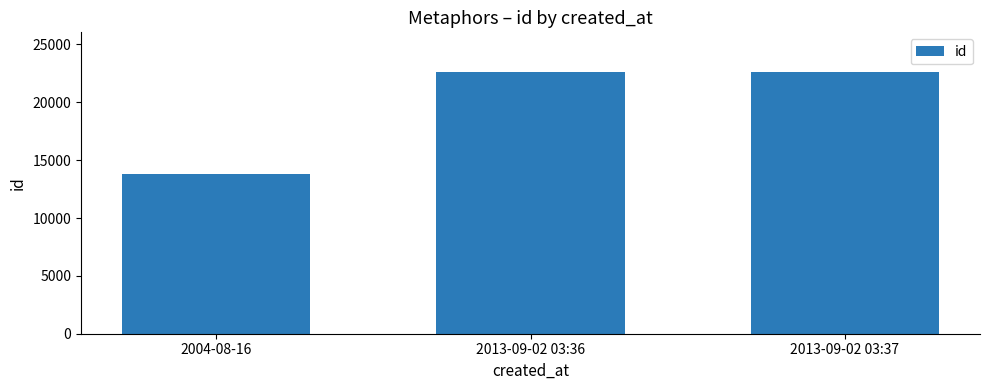

Read the value at 2004-08-16, to the nearest 100.

13800